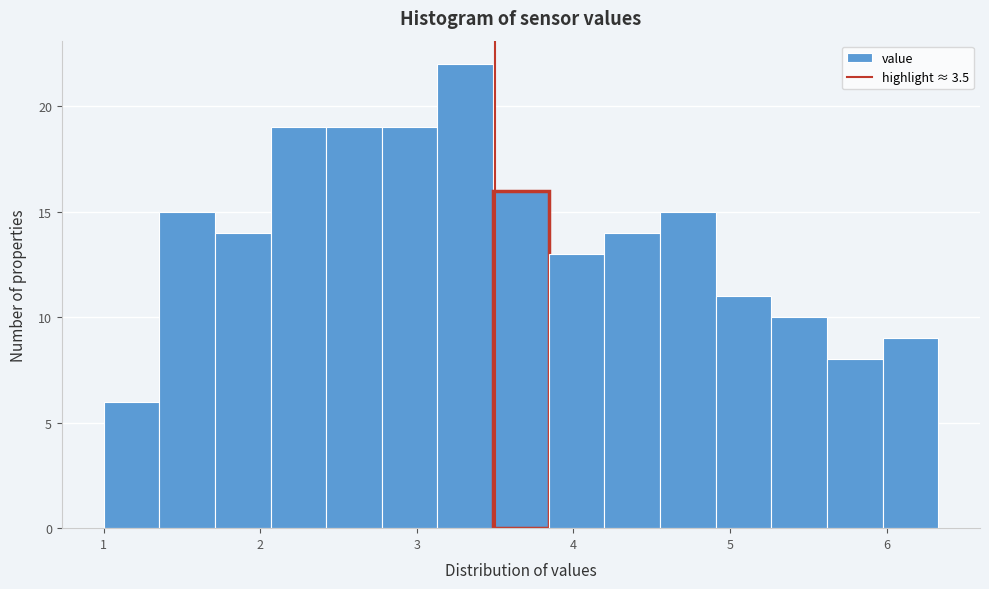

Around what value on the x-axis is the tallest bar? Give the approximate position of its centre, as read against the axis.

3.3